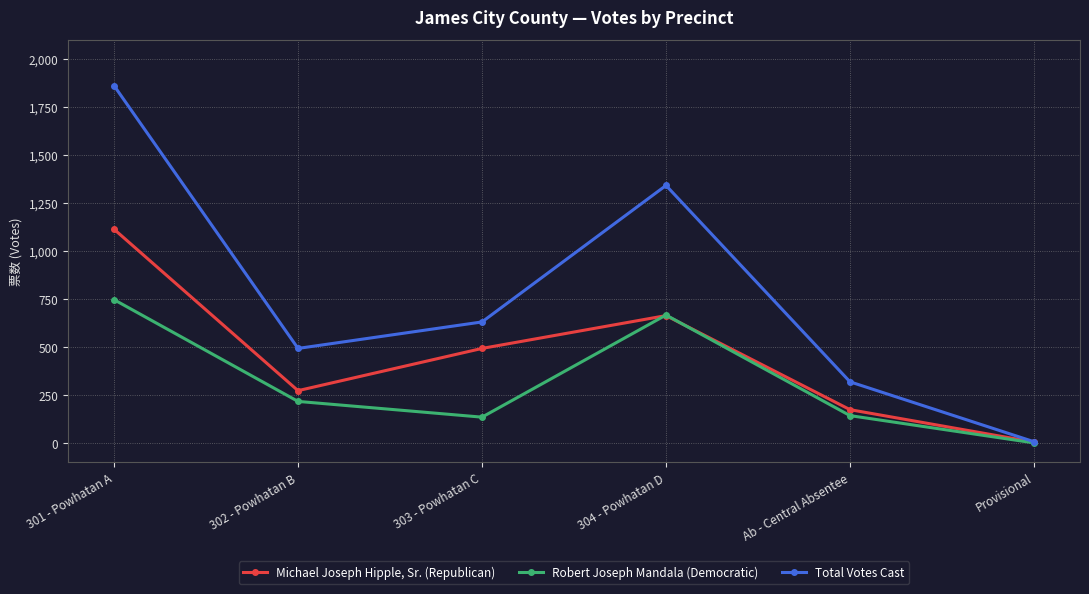

At how many categories does at least one series exceed 229?

5